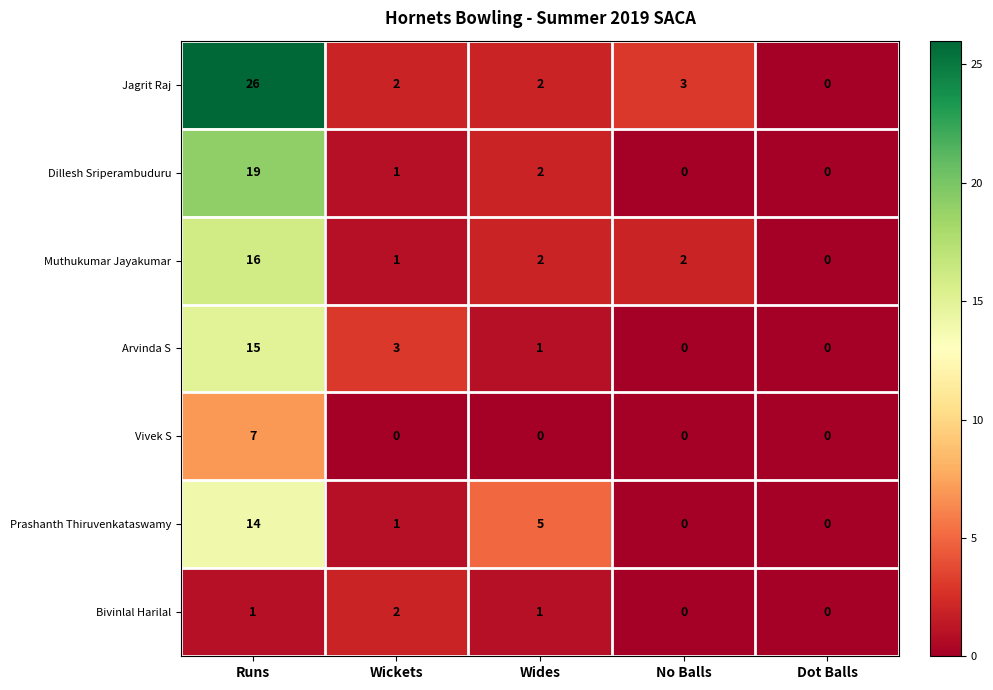

Where is Arvinda S nearest to the value 7?

Wickets